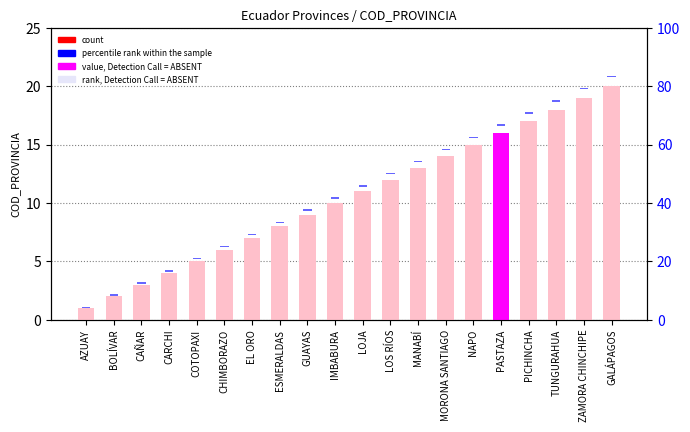

What is the difference between the maximum and second lowest values in the COD_PROVINCIA series?

18.0